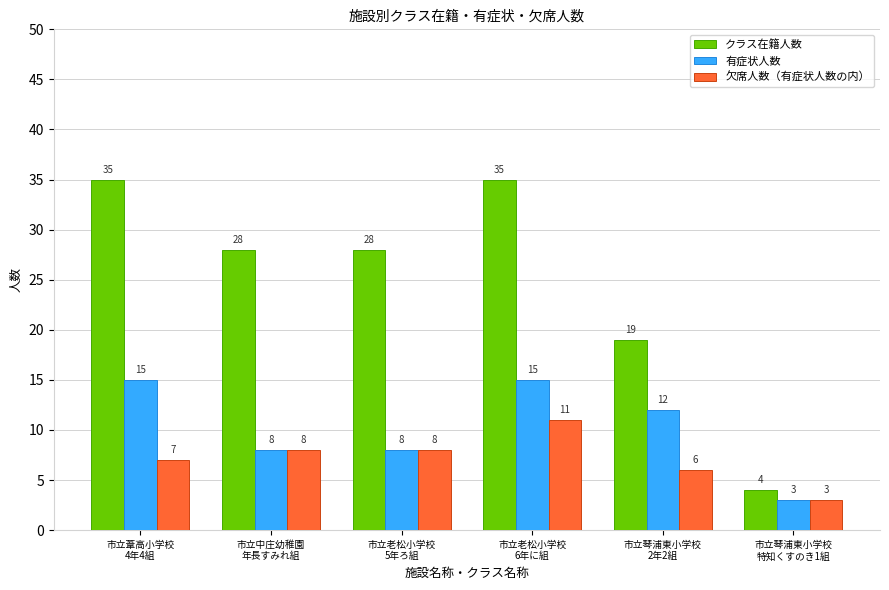

What is the approximate value of 欠席人数（有症状人数の内） at 市立中庄幼稚園
年長すみれ組?

8